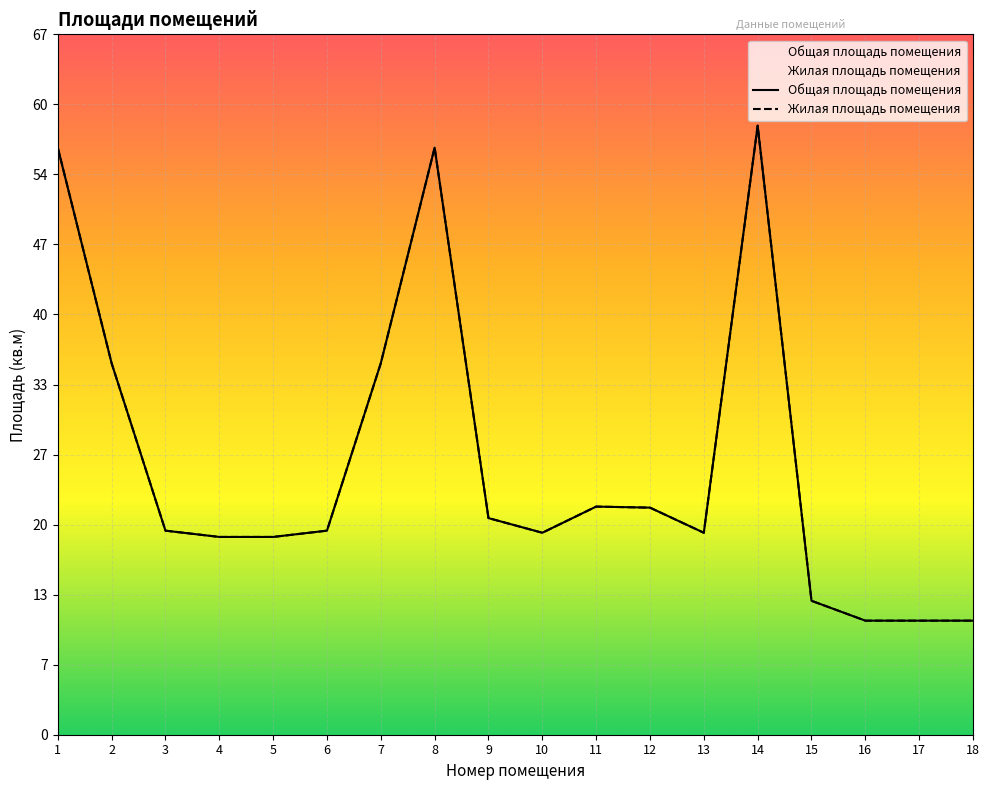

How many interior local valleys does the Жилая площадь помещения series have?

2